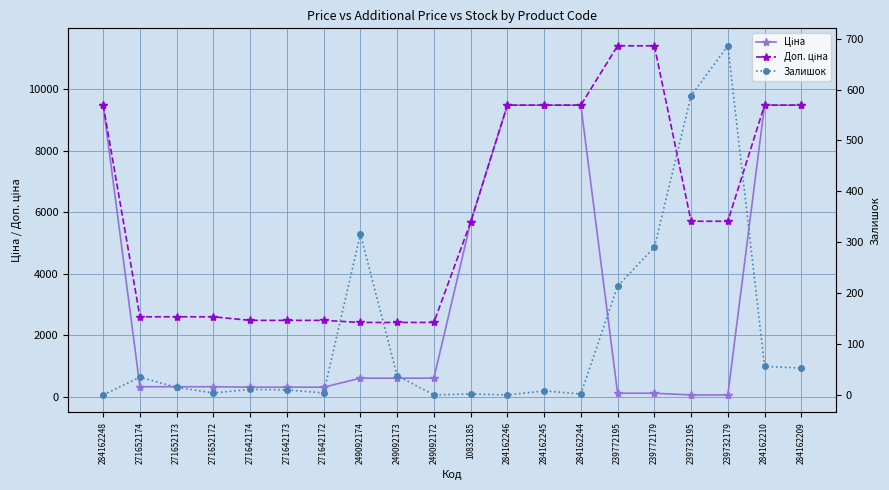

How many times do Ціна and Залишок cross each other?

2